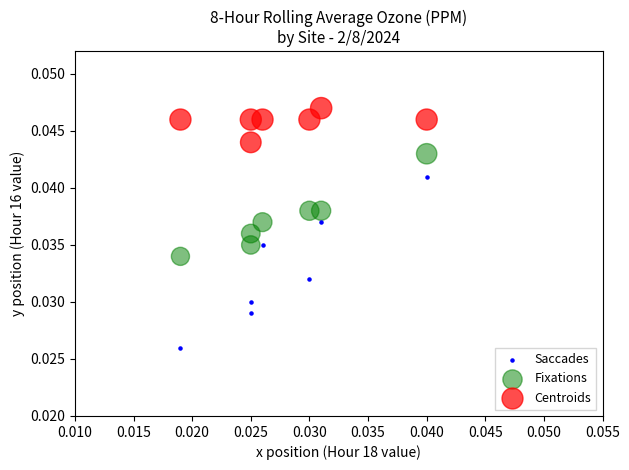

Which series contains the highest Y value?

Centroids